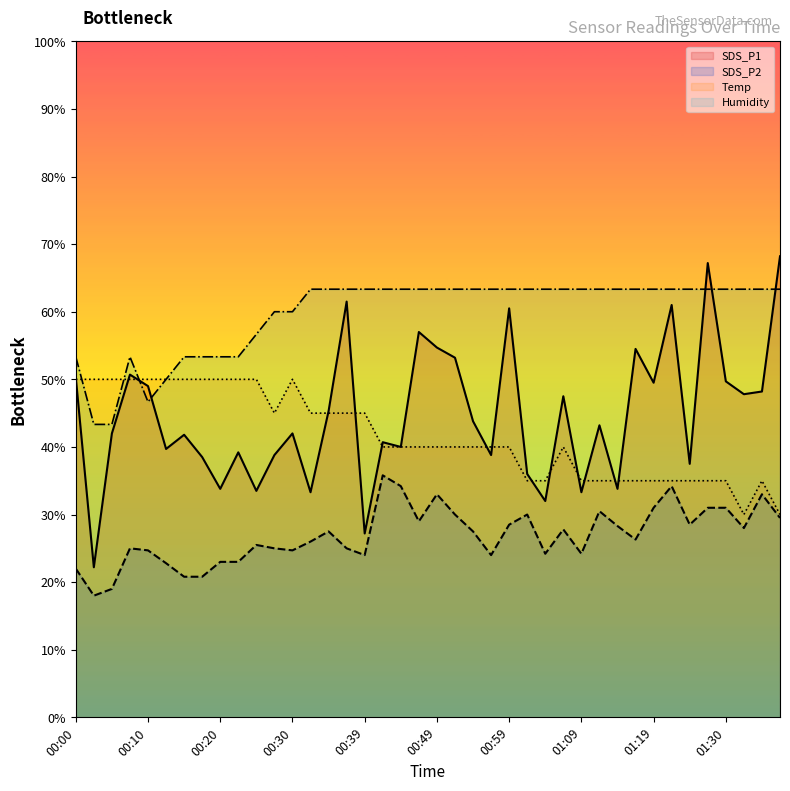

How many distinct data groups are displayed?

4